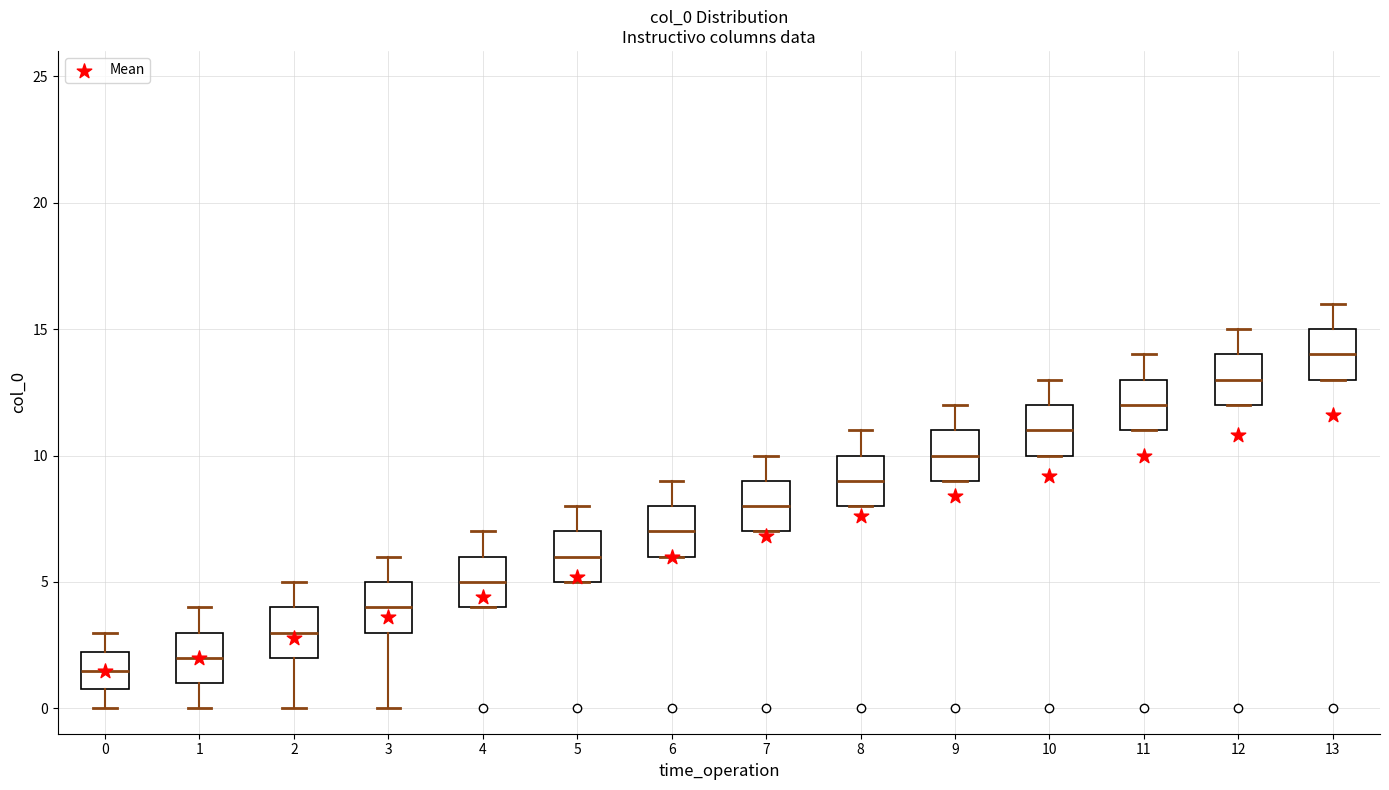

Where does the upper whisker of the box at x = 10 end on the y-axis? The values are not printed on the chart, so give them approximately, as read against the axis.

13.0